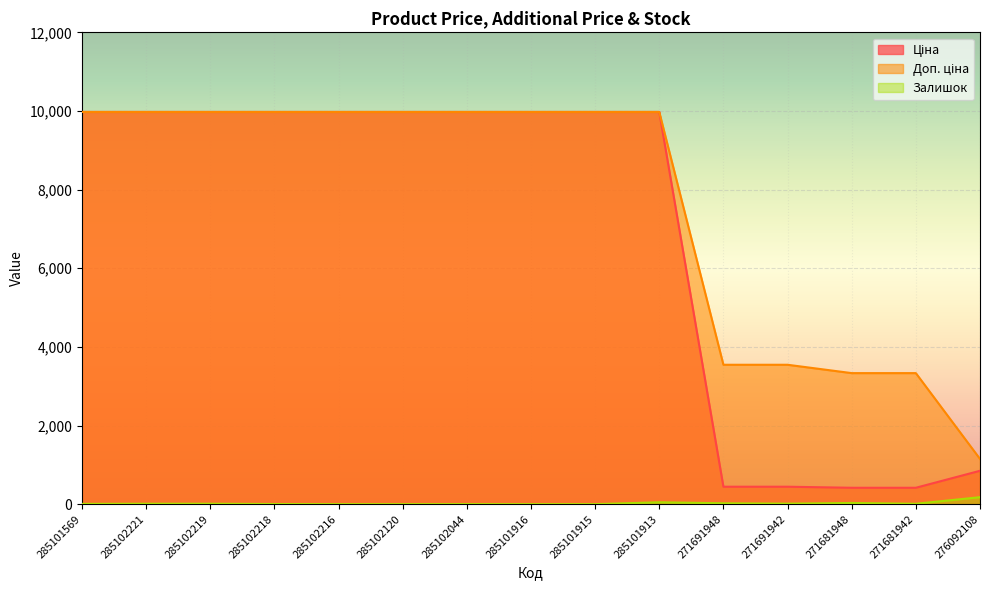

The Доп. ціна series shows 9975.0 at 285102044. True or false?

True